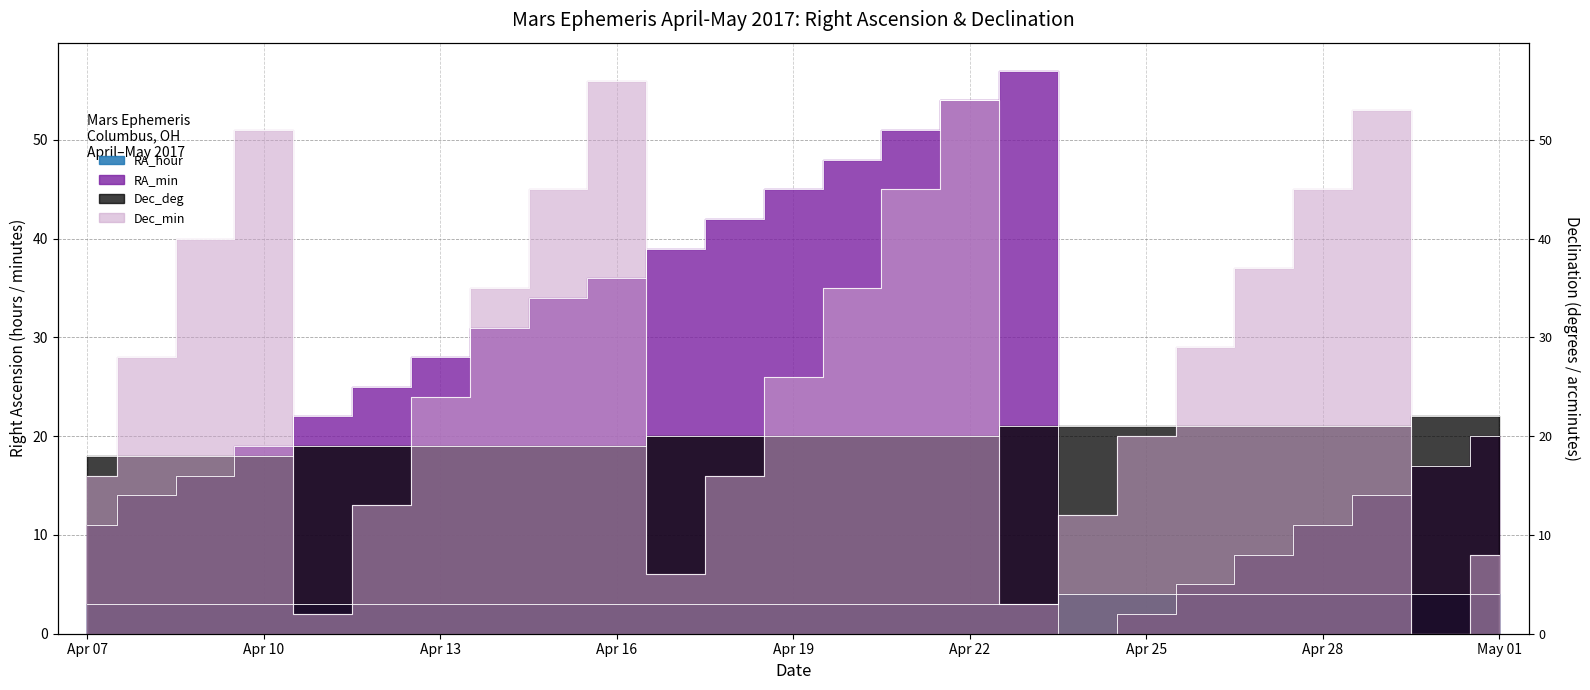

How many series are shown in this chart?

4